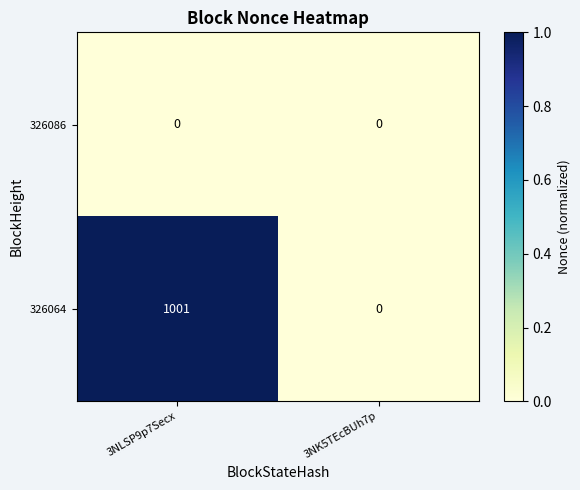

What is the maximum value shown in the chart?

1001